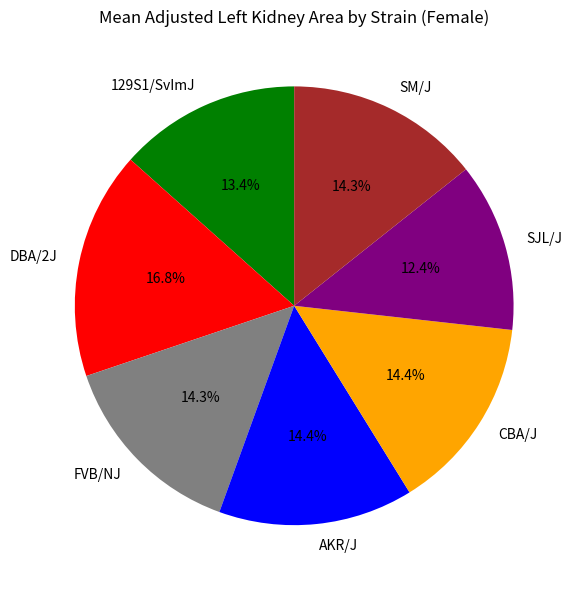

Which slice is the largest?

DBA/2J